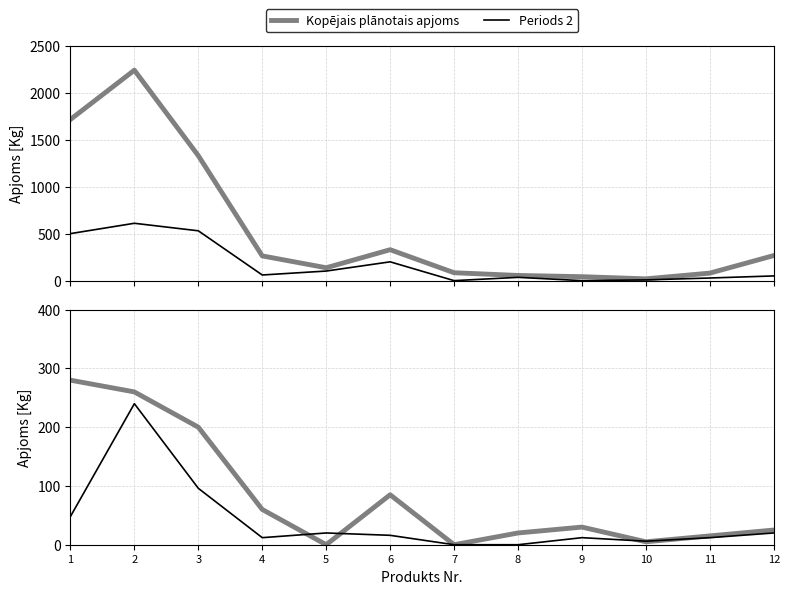

Count the number of data series in this chart.

4